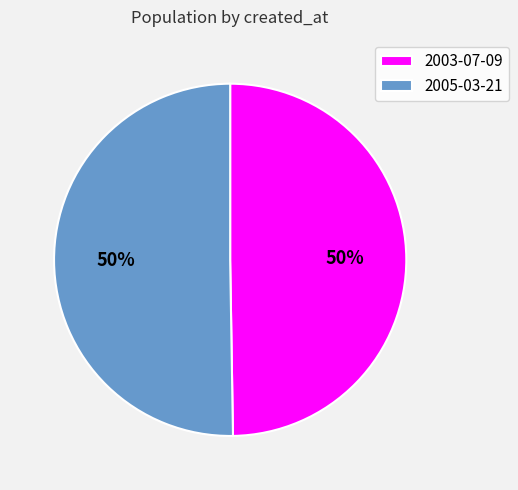

Approximately how many times larger is the value at 2003-07-09 compared to 2005-03-21?

1.0